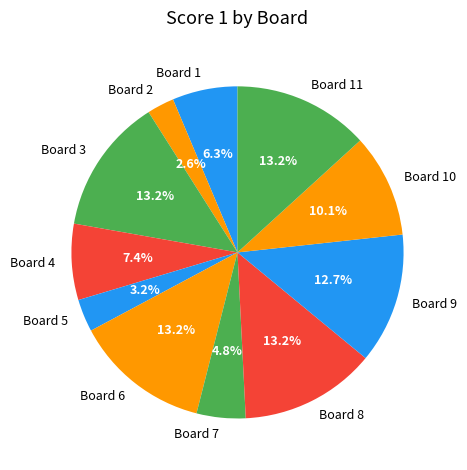

Is there a majority slice in this chart?

No